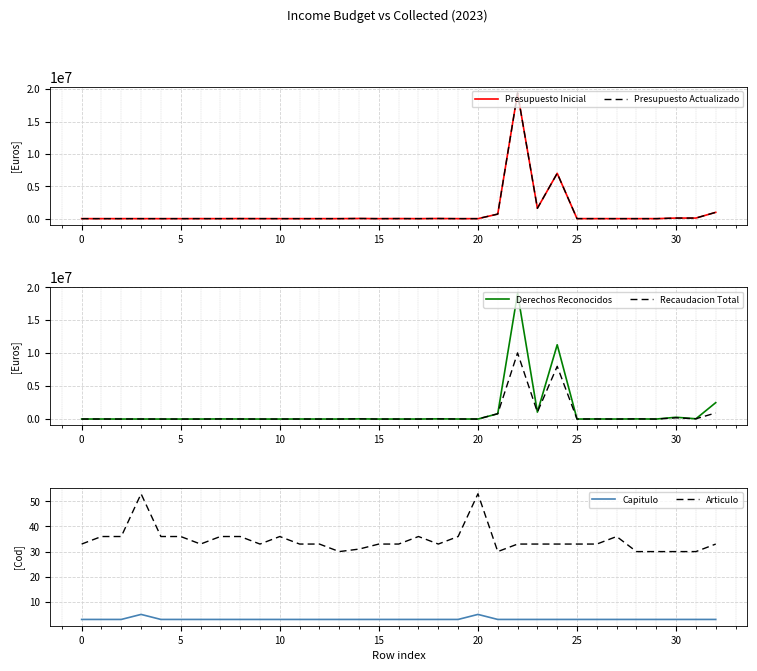

What value does the Capitulo series have at 15?

3